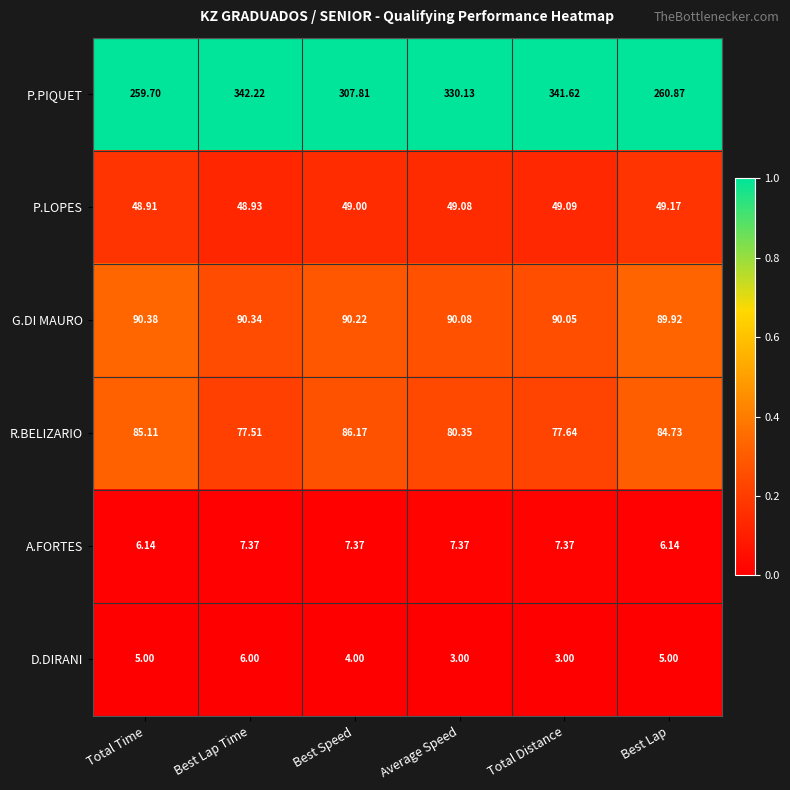

Between Best Lap Time and Best Speed, which series saw the biggest shift?

P.PIQUET